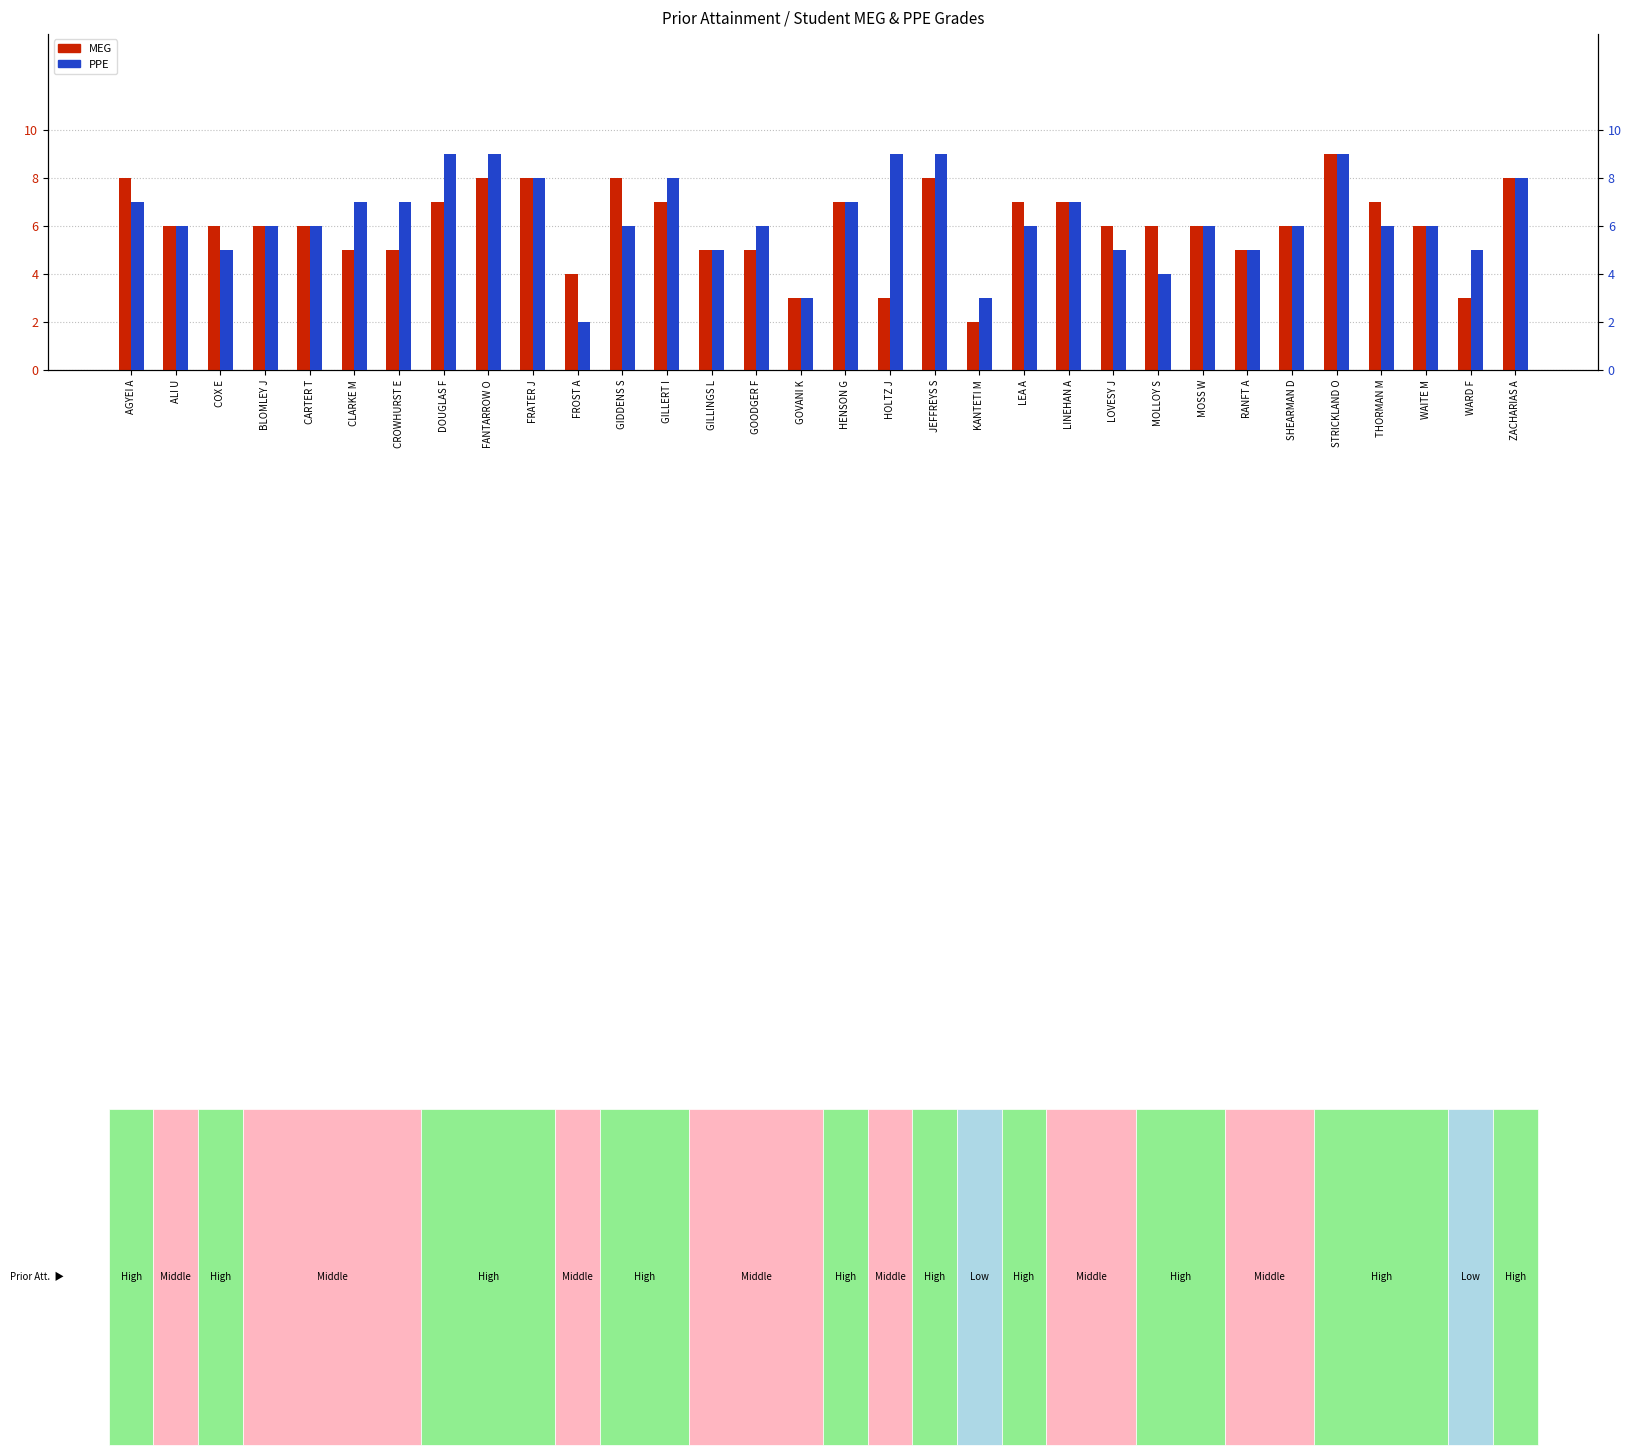

Which series has the largest total across all categories?

PPE